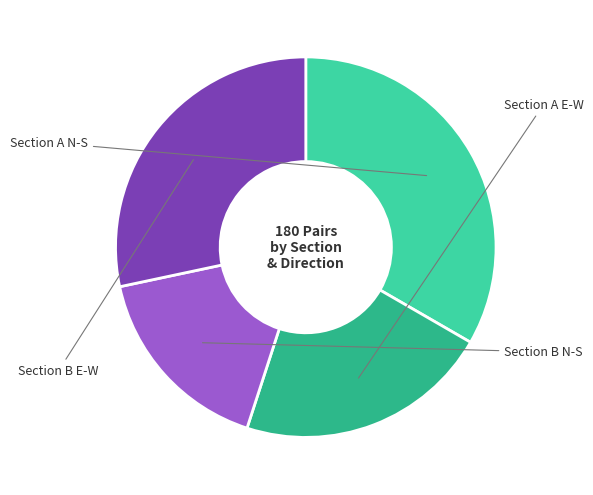

To the nearest percent, what is the difference between the Section B E-W and Section A N-S slice percentages?

5%